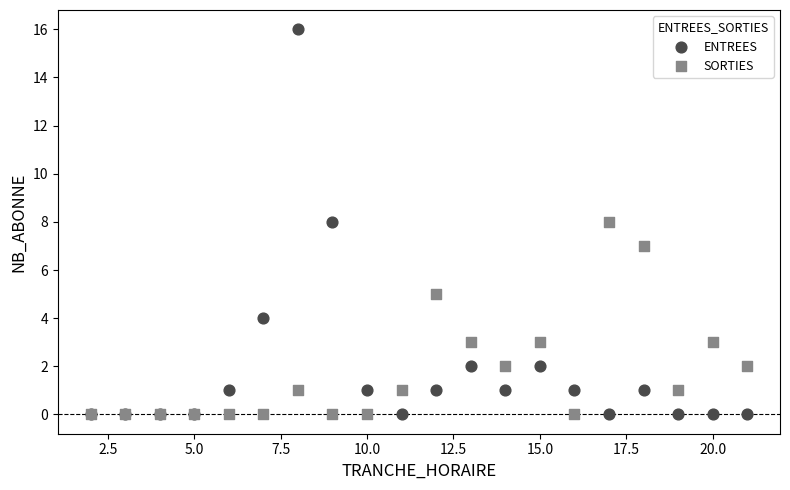

What are all the series names shown in the legend?

ENTREES, SORTIES